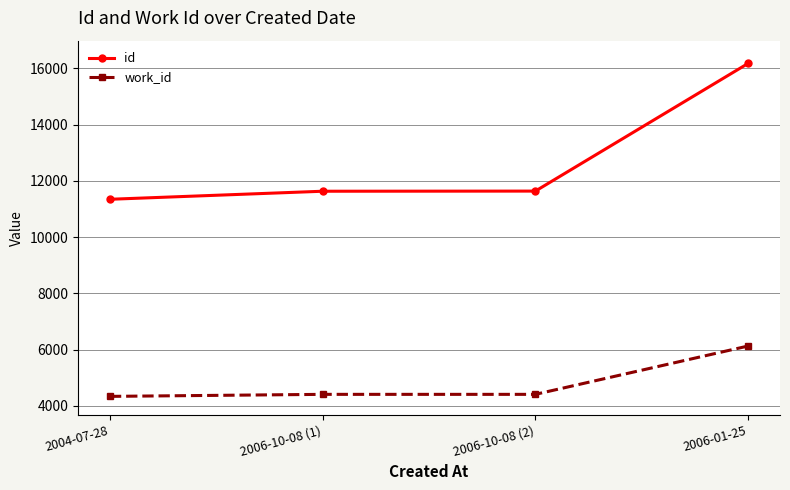

Which category has the highest value in the work_id series?

2006-01-25